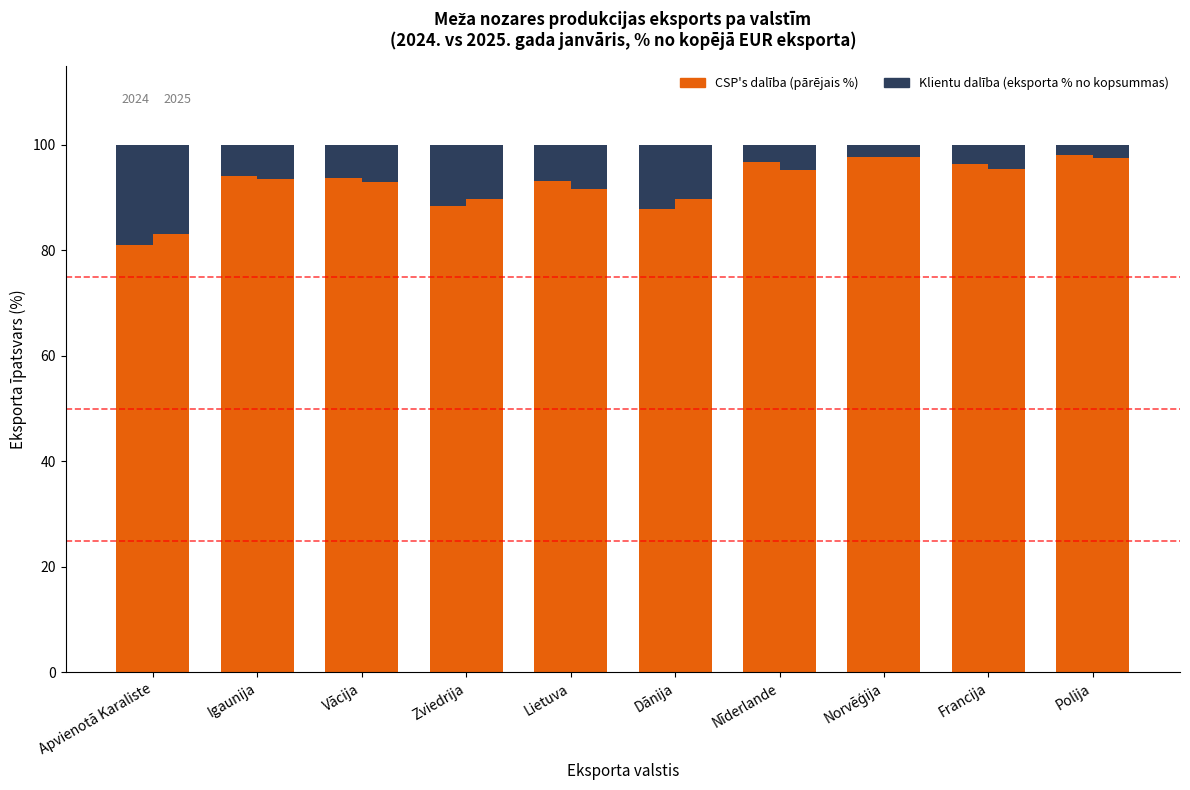

What is the label of the 9th bar from the left?

Francija